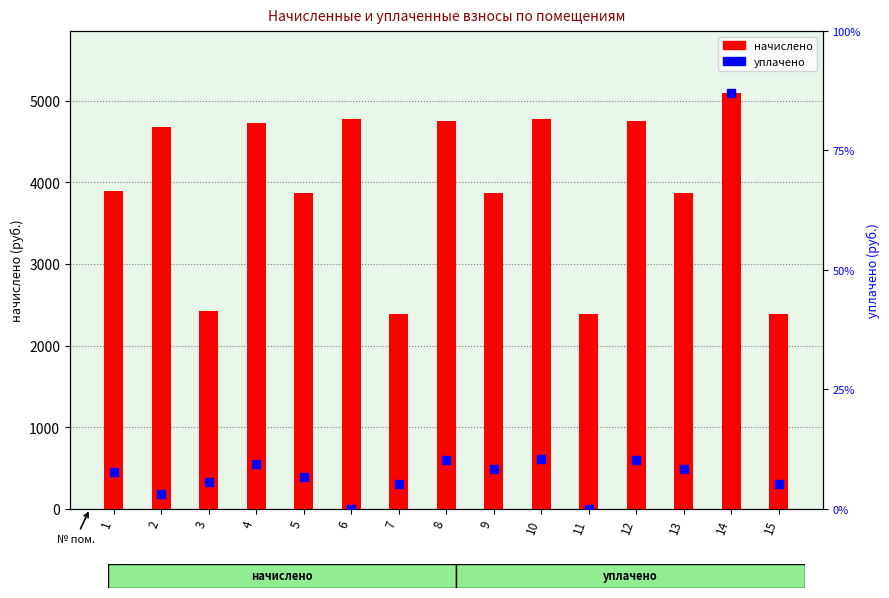

At how many categories does at least one series exceed 1264?

15